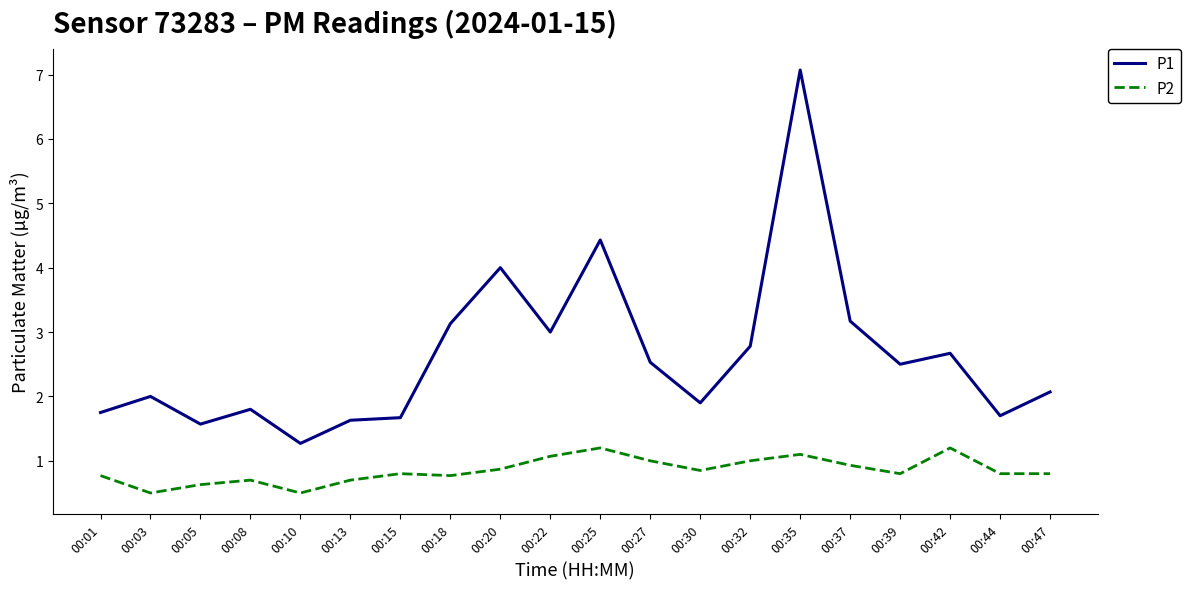

At which category is the sum across all series the highest?

00:35